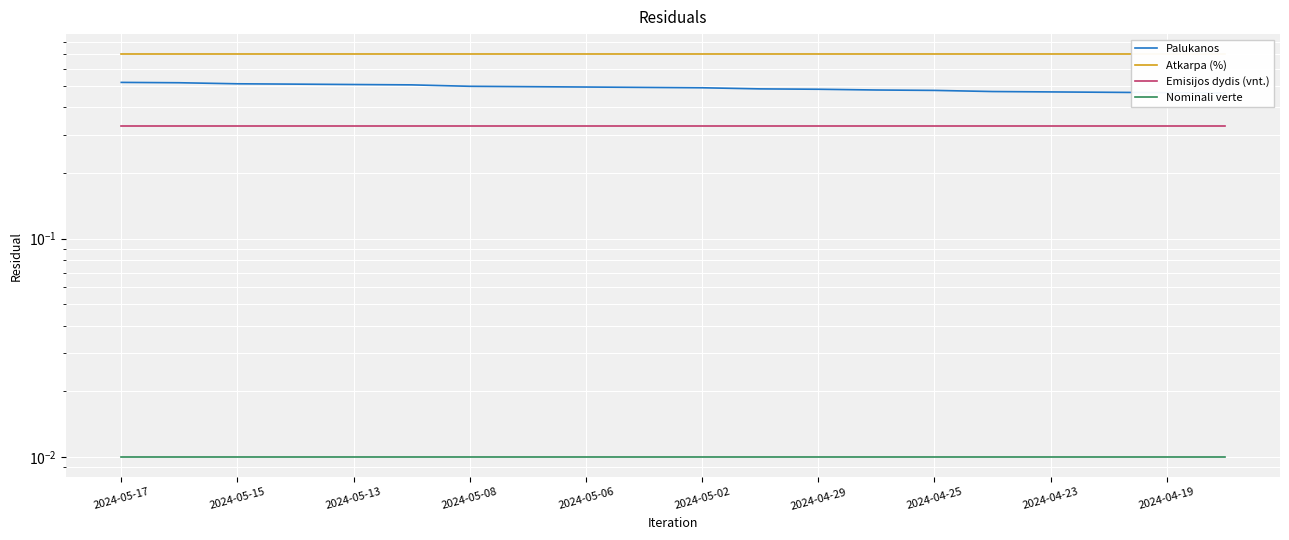

Reading left to right, extract all data points from this chart.

Palukanos: 0.5	0.5	0.5	0.5	0.5	0.5	0.5	0.5	0.5	0.5	0.5	0.5	0.5	0.5	0.5	0.5	0.5	0.5	0.5	0.5
Atkarpa (%): 0.7	0.7	0.7	0.7	0.7	0.7	0.7	0.7	0.7	0.7	0.7	0.7	0.7	0.7	0.7	0.7	0.7	0.7	0.7	0.7
Emisijos dydis (vnt.): 0.3	0.3	0.3	0.3	0.3	0.3	0.3	0.3	0.3	0.3	0.3	0.3	0.3	0.3	0.3	0.3	0.3	0.3	0.3	0.3
Nominali verte: 0.0	0.0	0.0	0.0	0.0	0.0	0.0	0.0	0.0	0.0	0.0	0.0	0.0	0.0	0.0	0.0	0.0	0.0	0.0	0.0